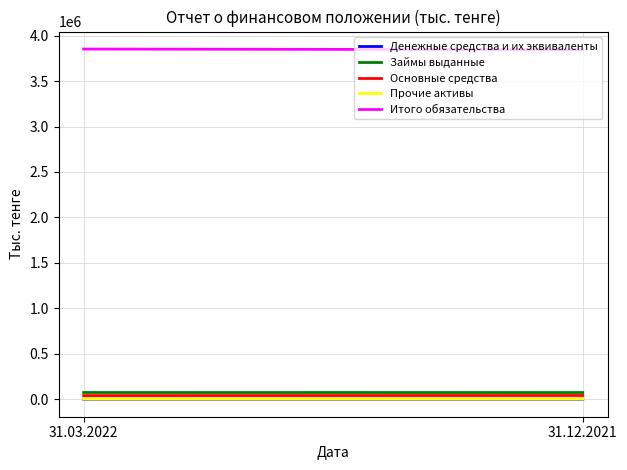

What is the approximate value of Займы выданные at 31.03.2022, to the nearest 10?

74270